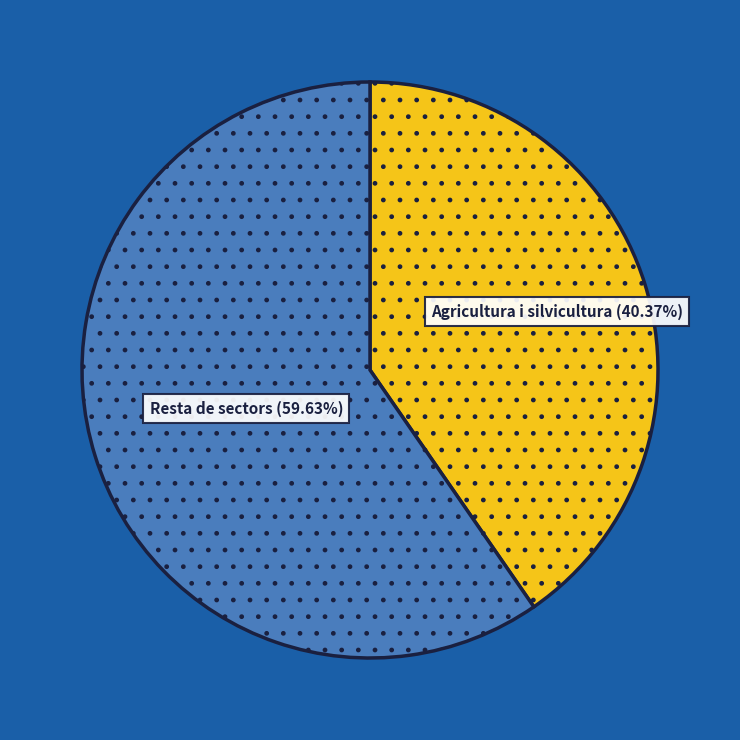

Is there a majority slice in this chart?

Yes